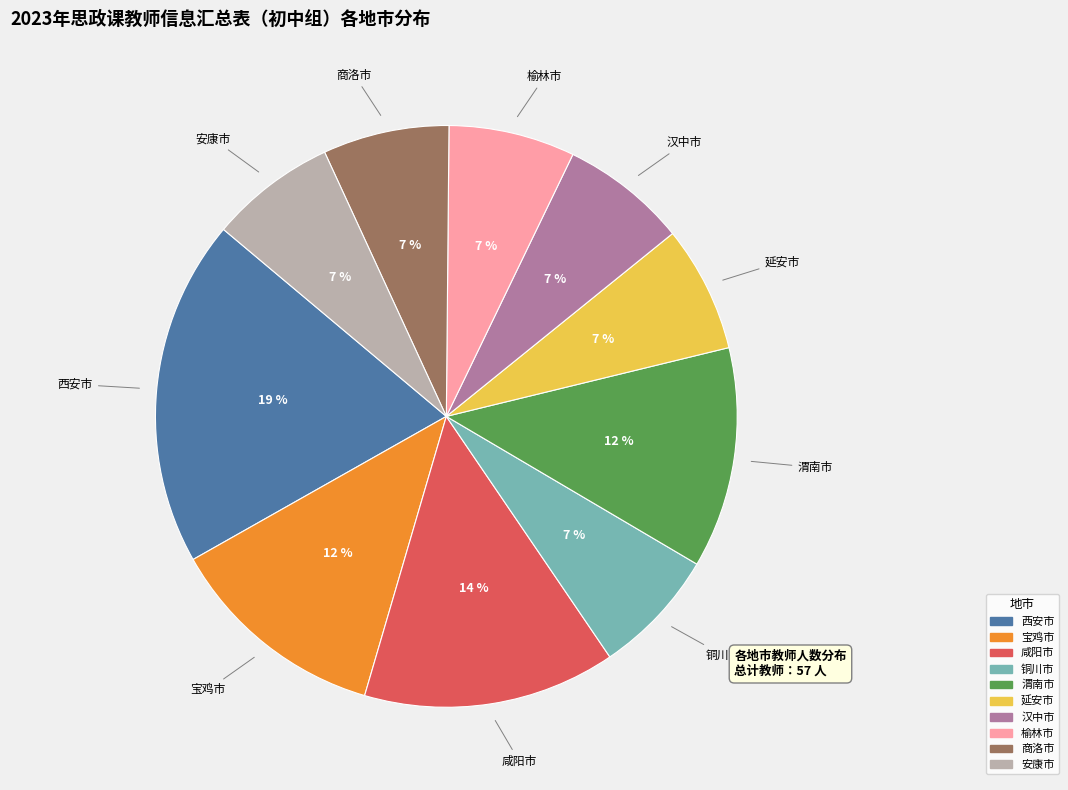

True or false: 榆林市 accounts for 13% of the total.

False